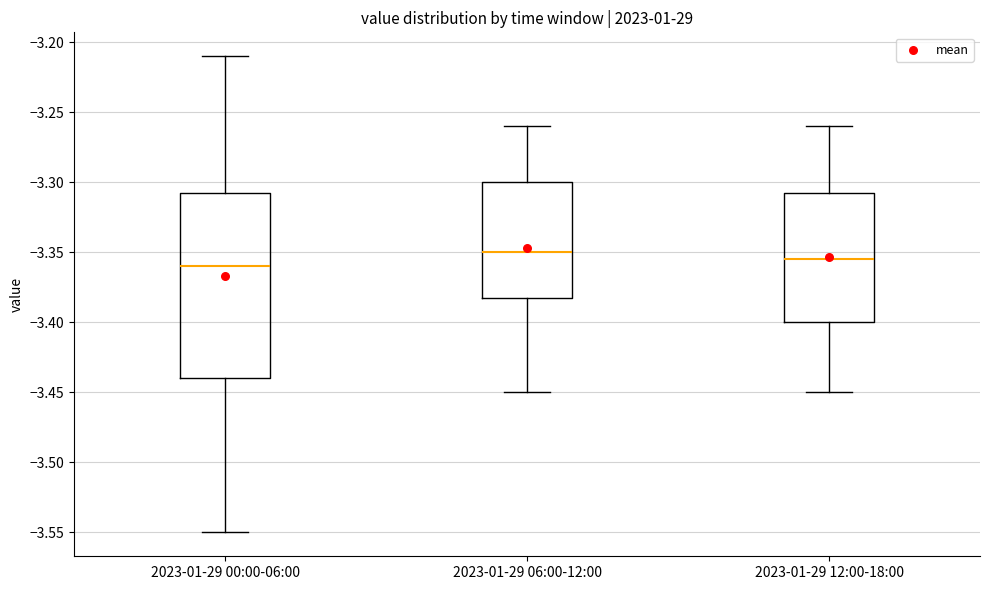

Where does the median line of the box for 2023-01-29 12:00-18:00 sit on the y-axis? The values are not printed on the chart, so give them approximately, as read against the axis.

-3.355